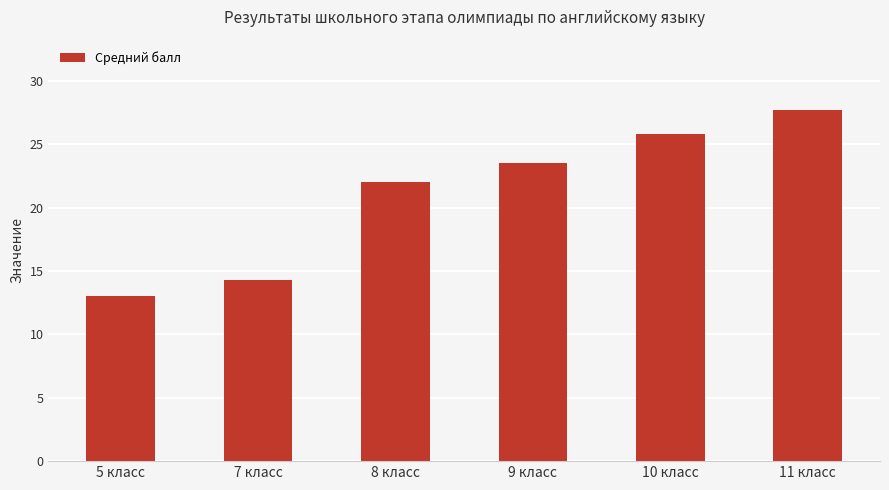

Read the value at 5 класс.

13.0